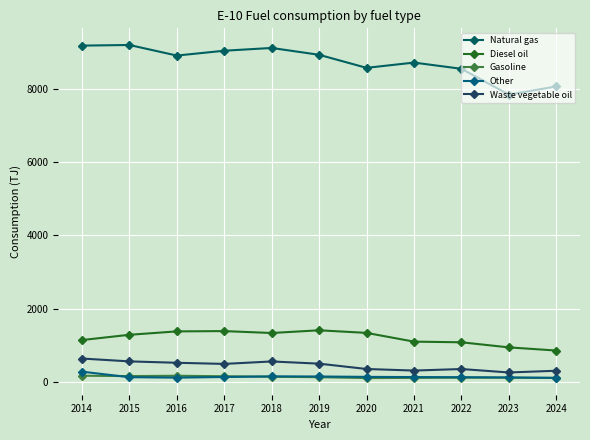

True or false: Natural gas has a value of 8070.8 at 2024.

True